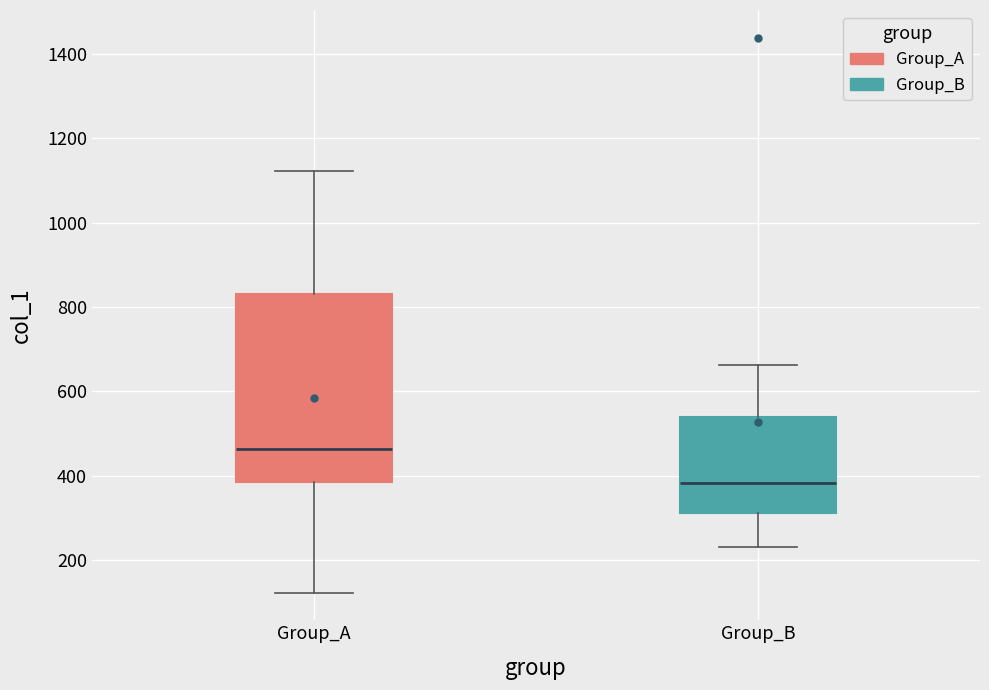

Which box has the highest median line?

Group_A